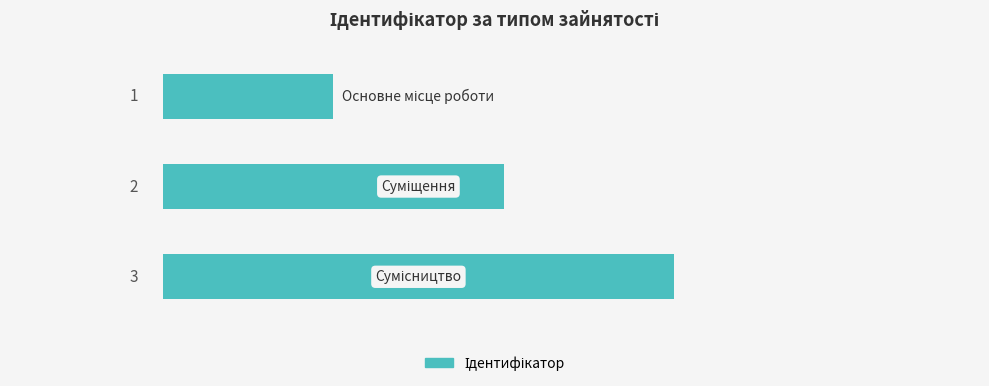

What is the value of the 3rd bar from the top?

3